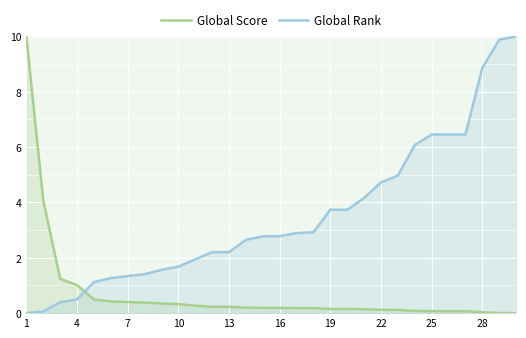

List the series in order of their overall mean, highest first.

Global Rank, Global Score